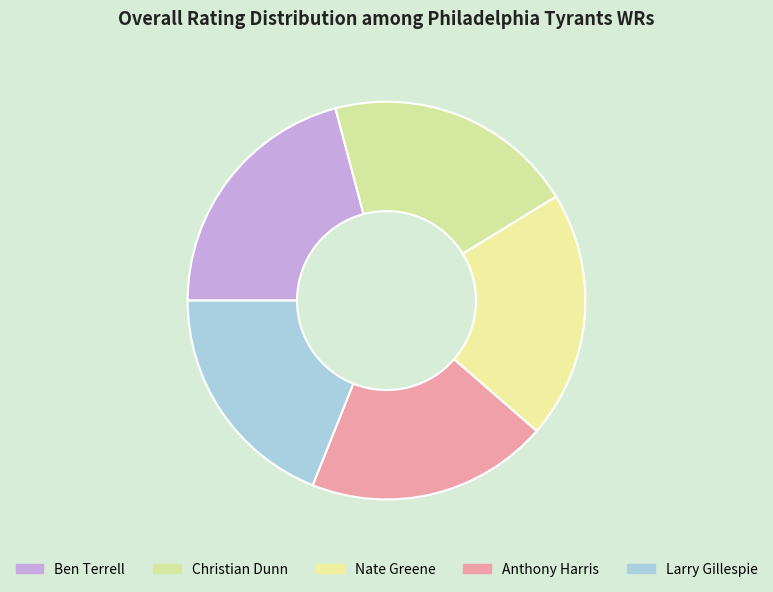

What is the ratio of the value at Ben Terrell to the value at Larry Gillespie?

1.1